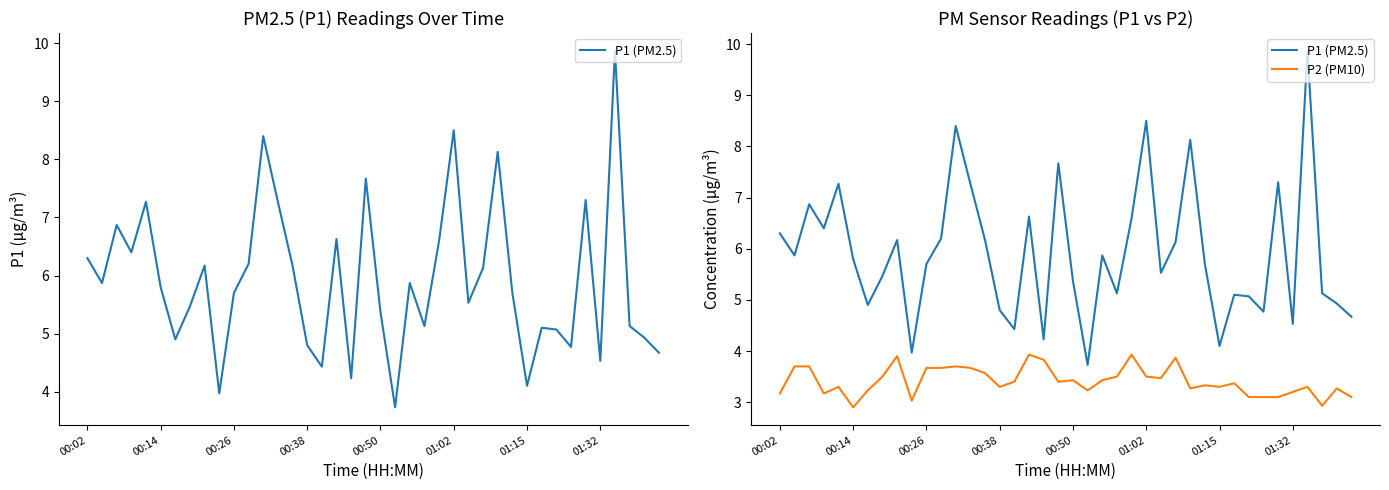

List the series in order of their overall mean, lowest first.

P2 (PM10), P1 (PM2.5)